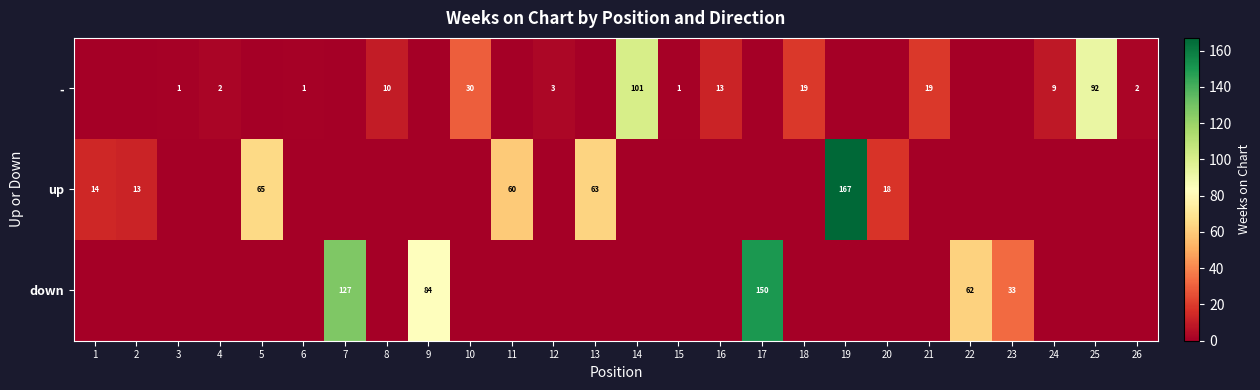

The - series shows 0 at 3. True or false?

False